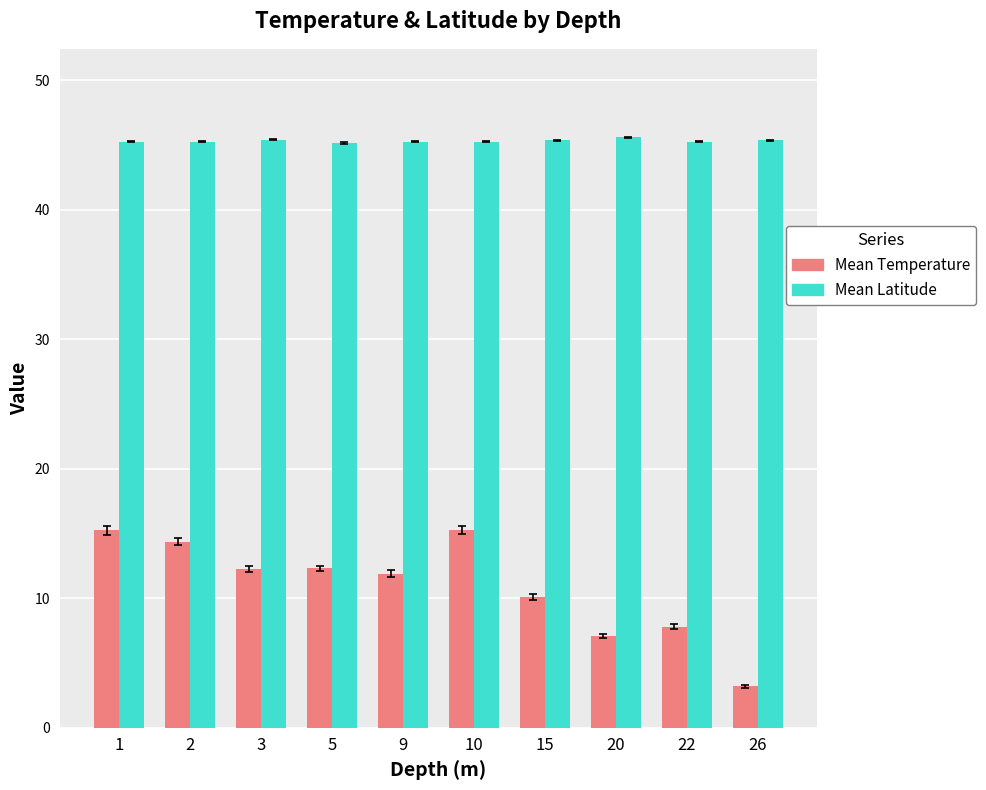

What is the difference between the Mean Latitude values at 10 and 3?

0.1